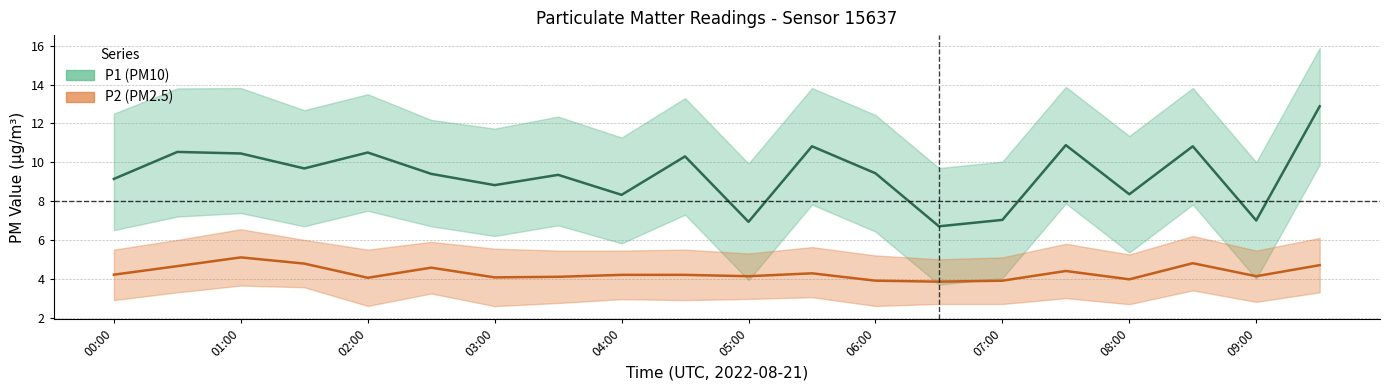

Is this an area chart (filled region under the line)?

No